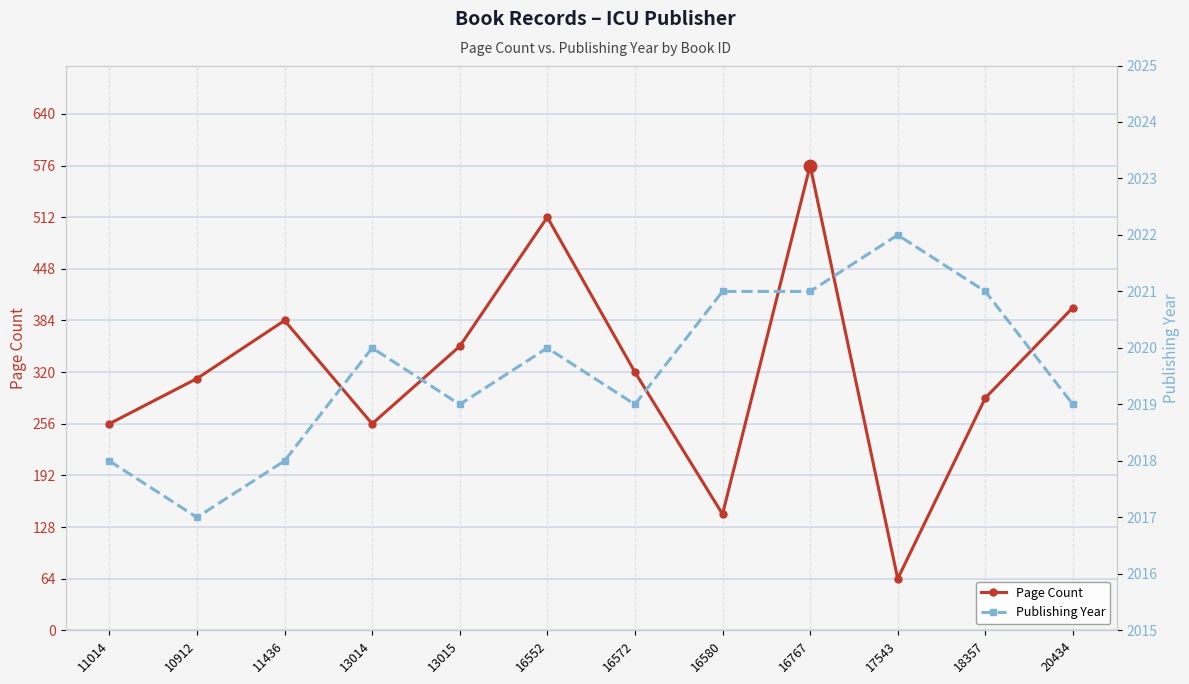

What is the total value across all series at 16572?

2339